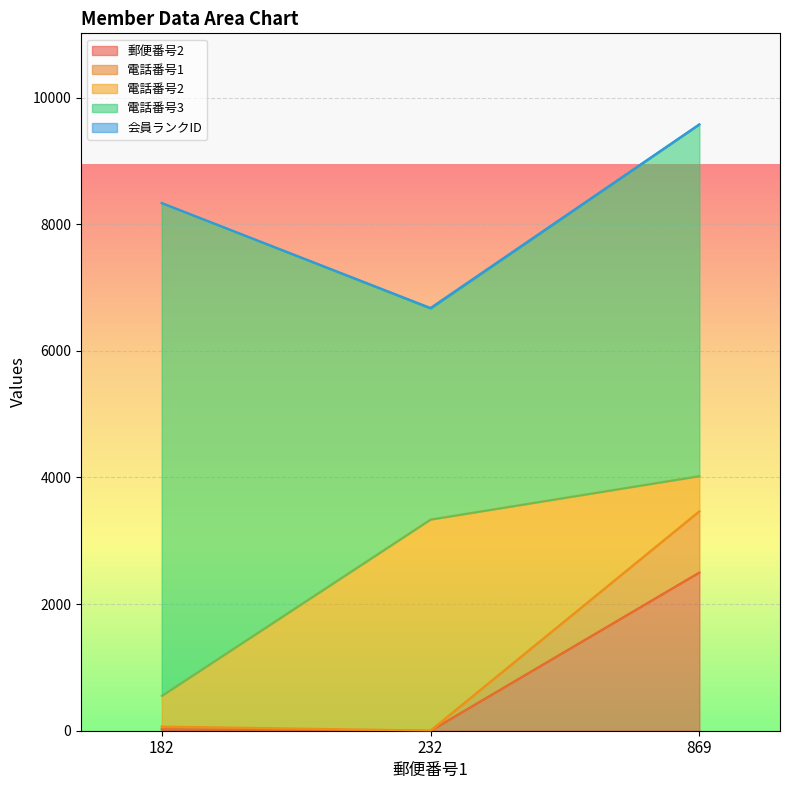

Is it true that 電話番号2 equals 555 at 869?

True